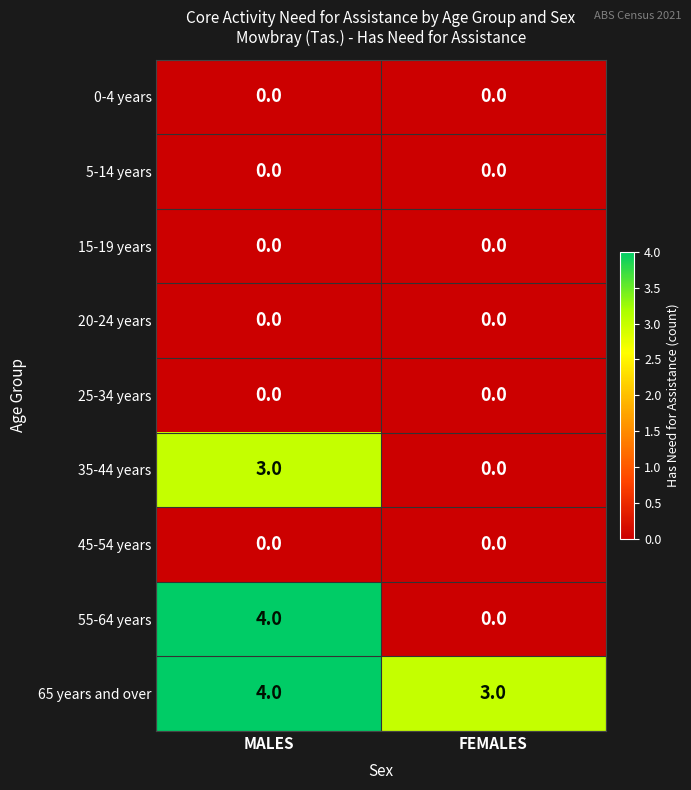

Between MALES and FEMALES, which series saw the biggest shift?

55-64 years